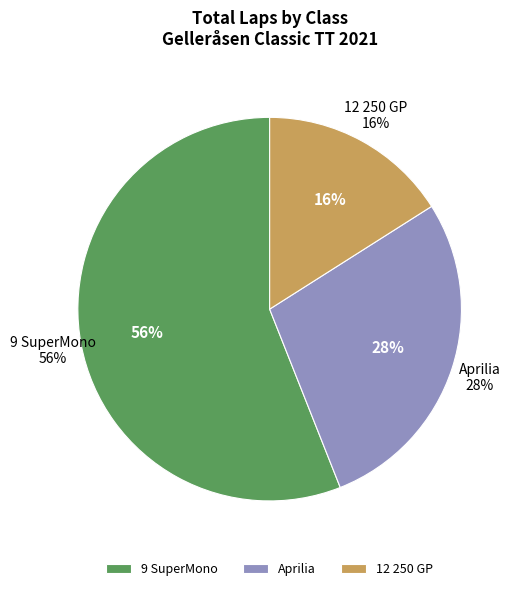

What is the largest slice in the pie chart?

9 SuperMono